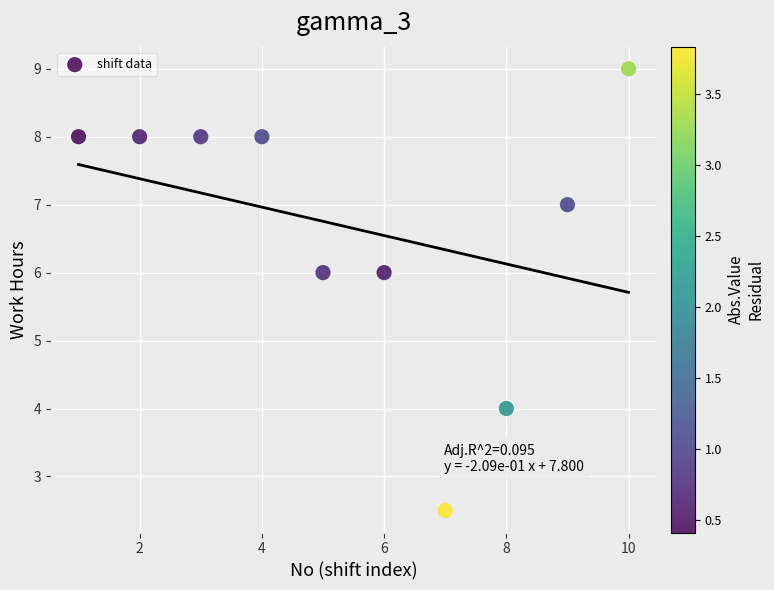

What is the range of Y values (max minus min)?

6.5